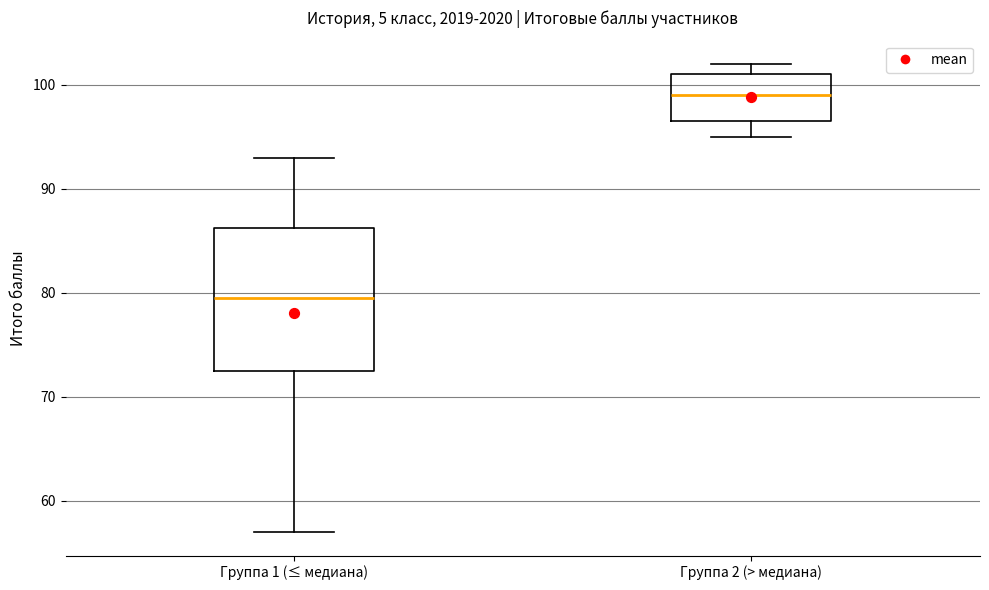

Which box is the tallest, from its lower edge to its upper edge?

Группа 1 (≤ медиана)